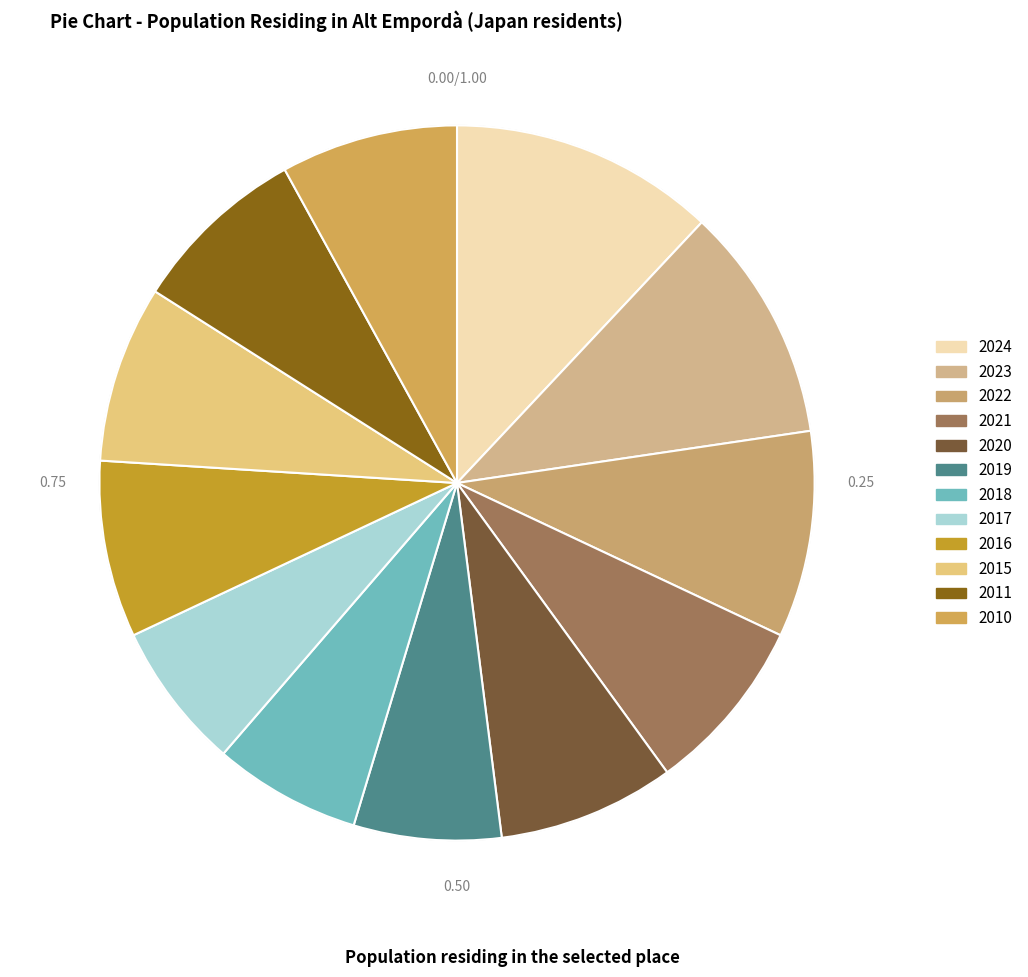

How many segments does this pie chart have?

12